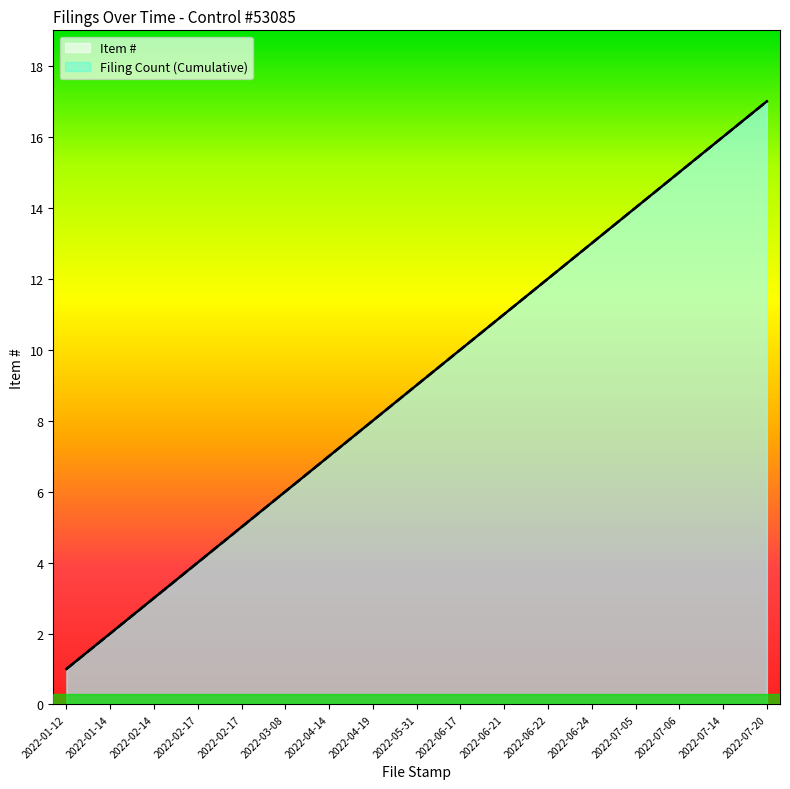

What is the label of the 1st point from the right?

2022-07-20